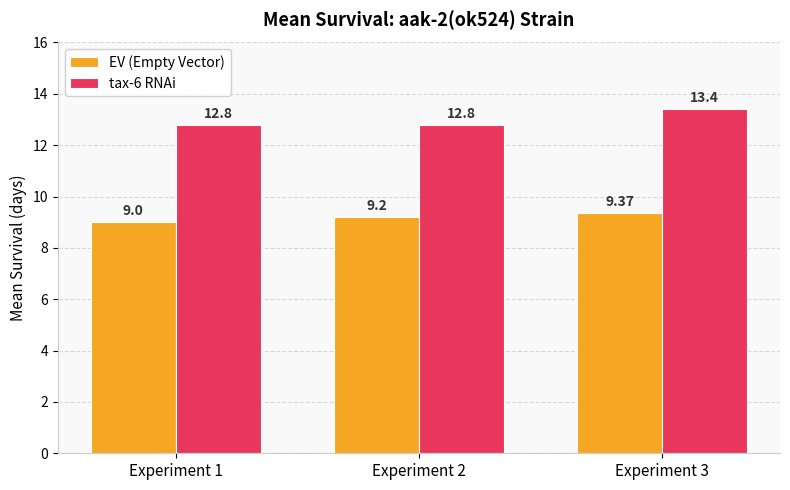

How many groups of bars are there?

3